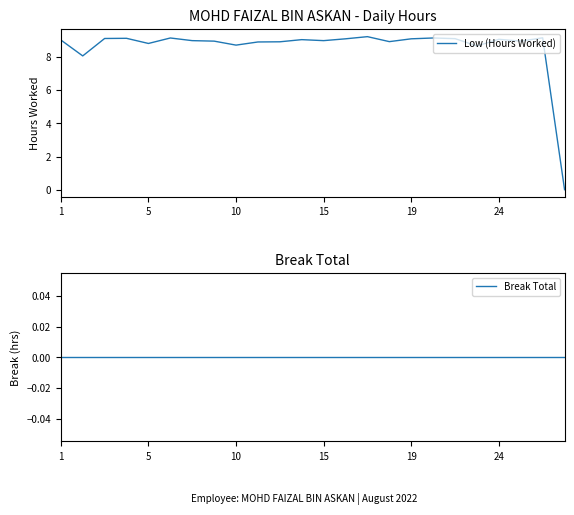

How many series are shown in this chart?

2